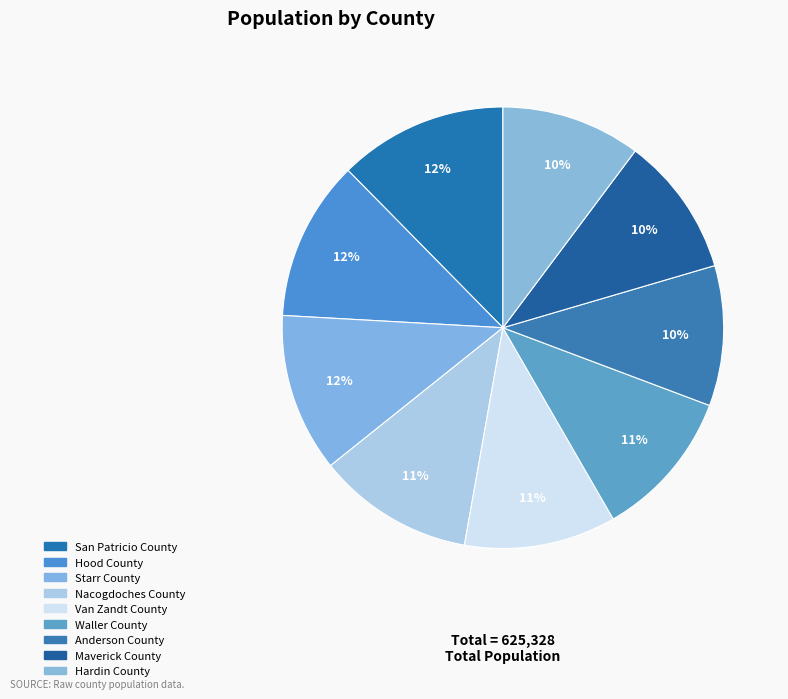

Between Hardin County and Anderson County, which is larger?

Anderson County